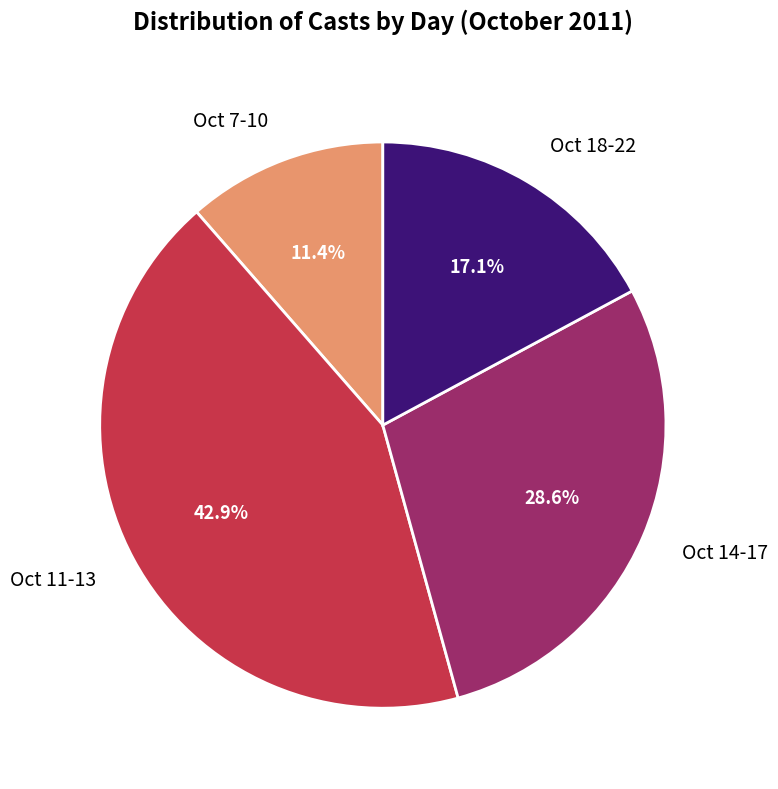

Rank the categories by value from lowest to highest.

Oct 7-10, Oct 18-22, Oct 14-17, Oct 11-13